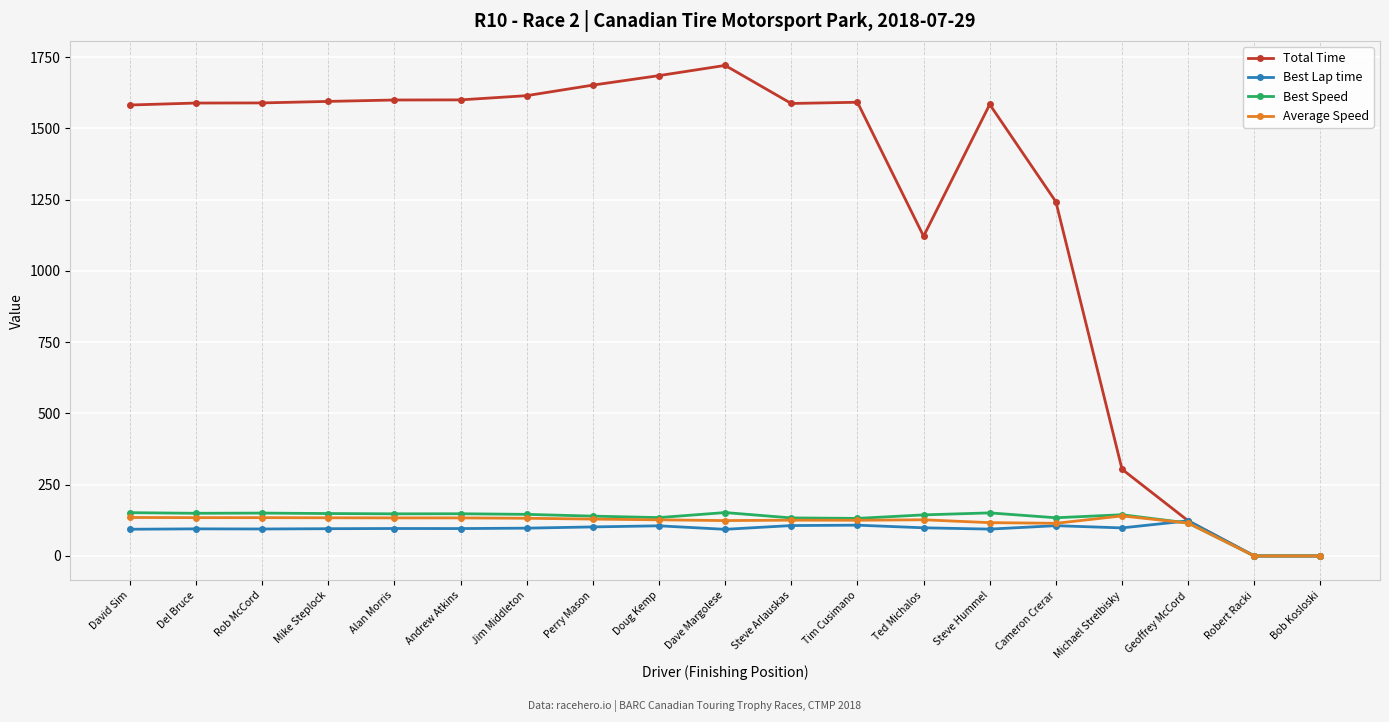

What is the approximate value of Best Lap time at Michael Strelbisky?

98.5